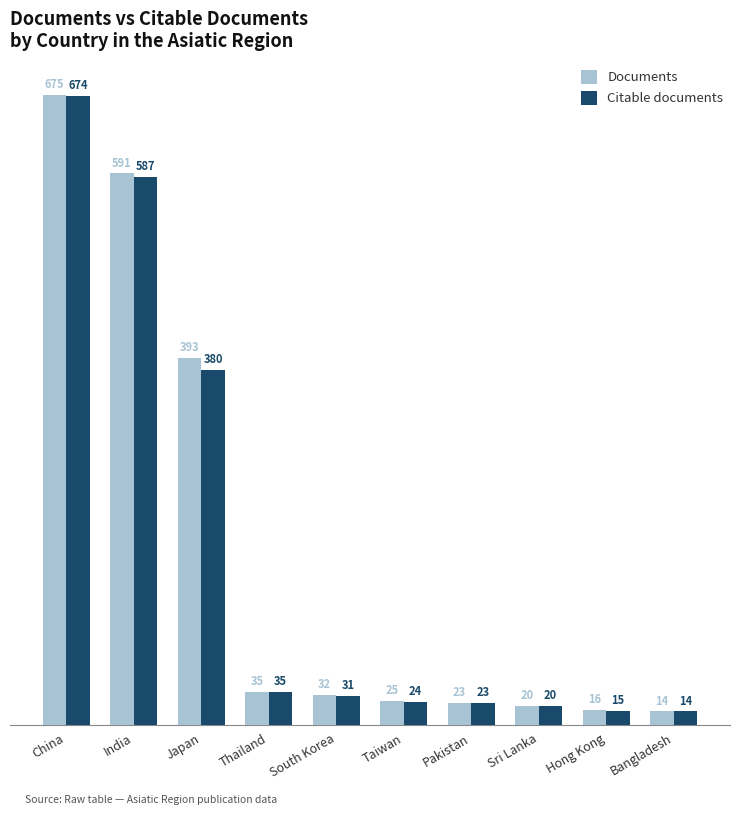

What is the sum of the Citable documents values at China and Pakistan?

697